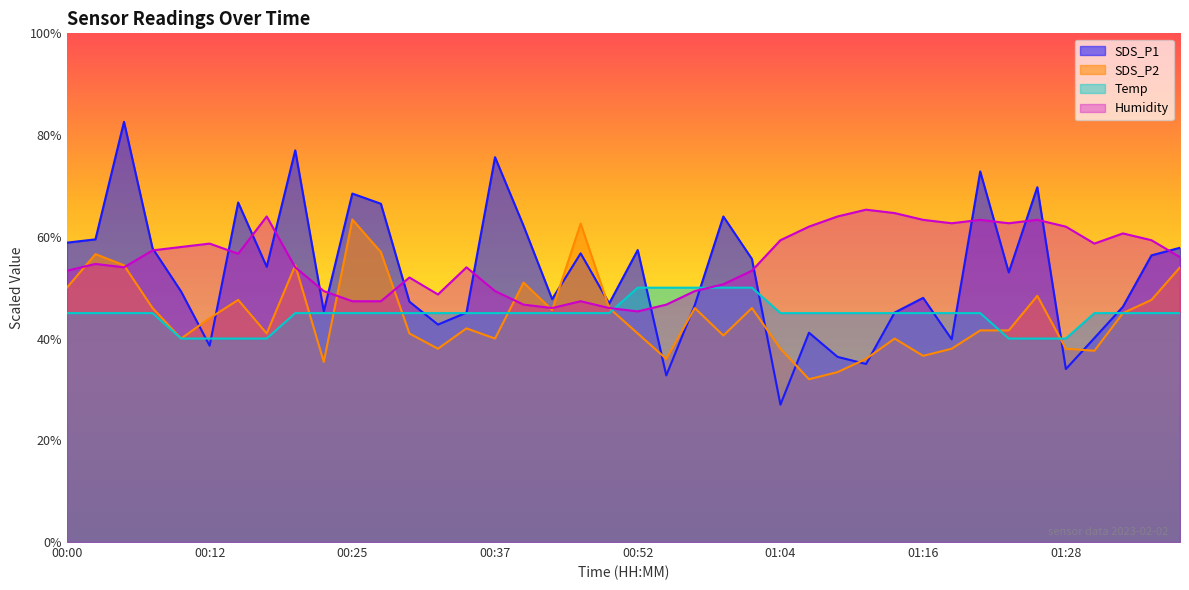

Where is the first local maximum for SDS_P2?

00:03